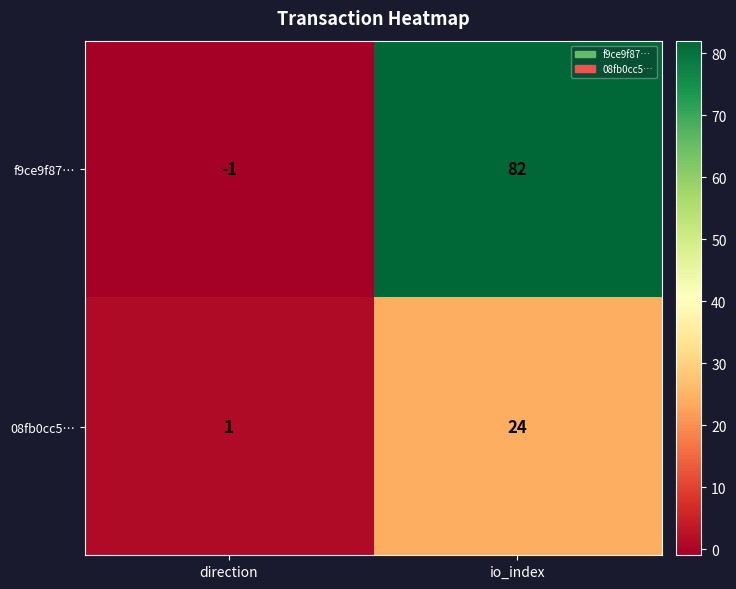

Where is 08fb0cc5… nearest to the value 12?

direction